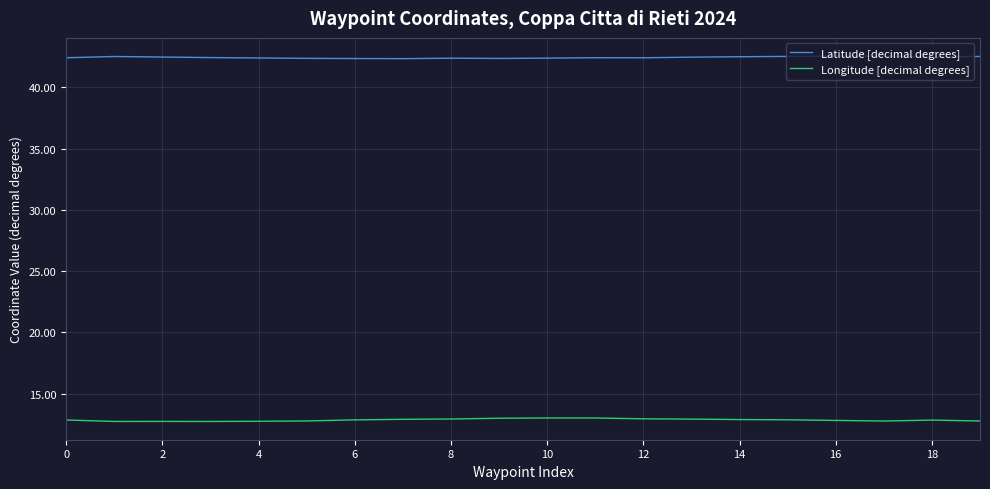

What is the difference between the second highest and minimum values in the Latitude [decimal degrees] series?

0.2